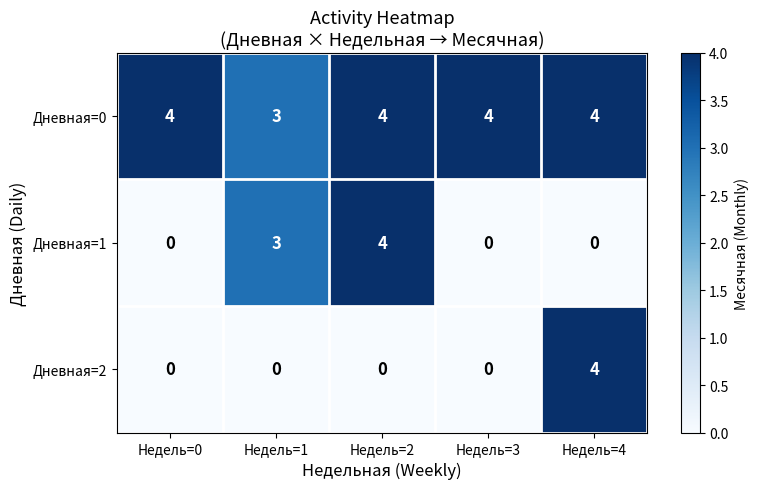

What is the approximate value of Дневная=1 at Недель=1?

3